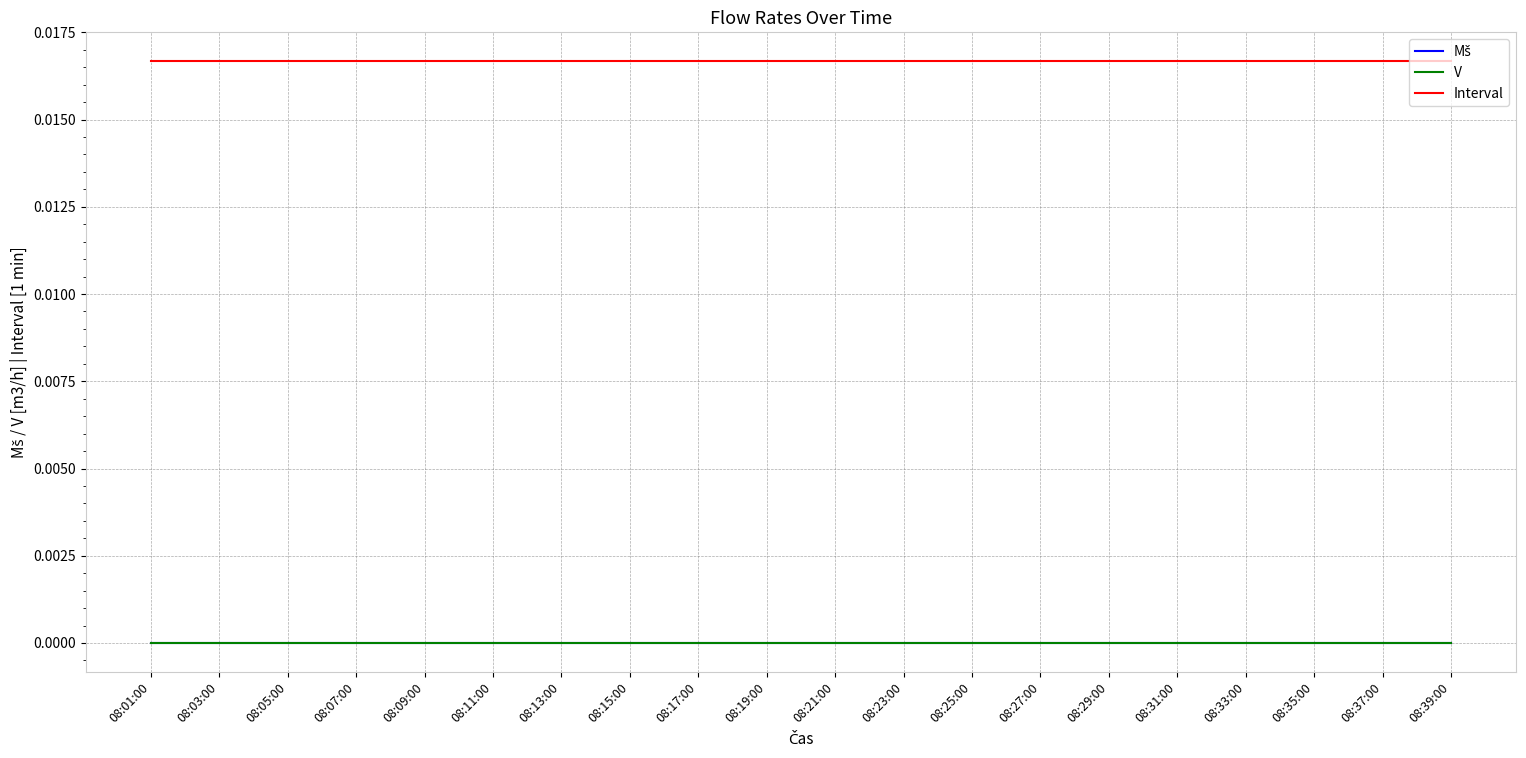

Is this an area chart (filled region under the line)?

No